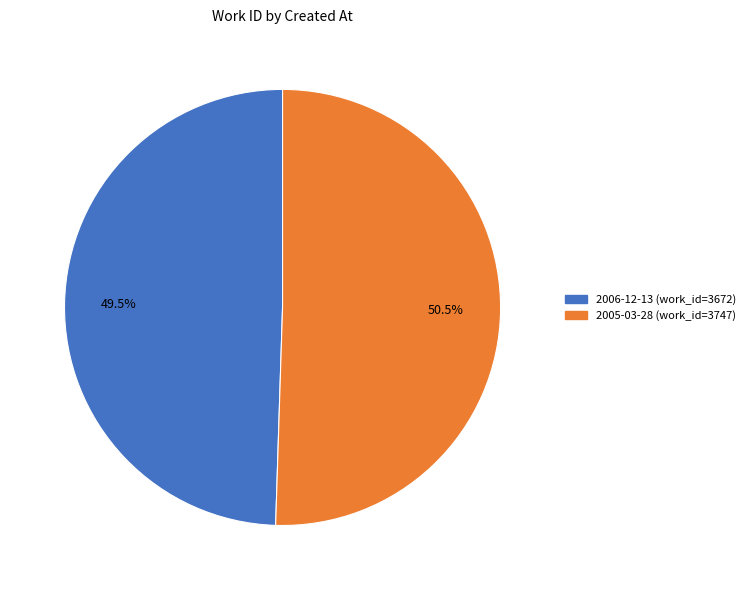

Is there a majority slice in this chart?

Yes